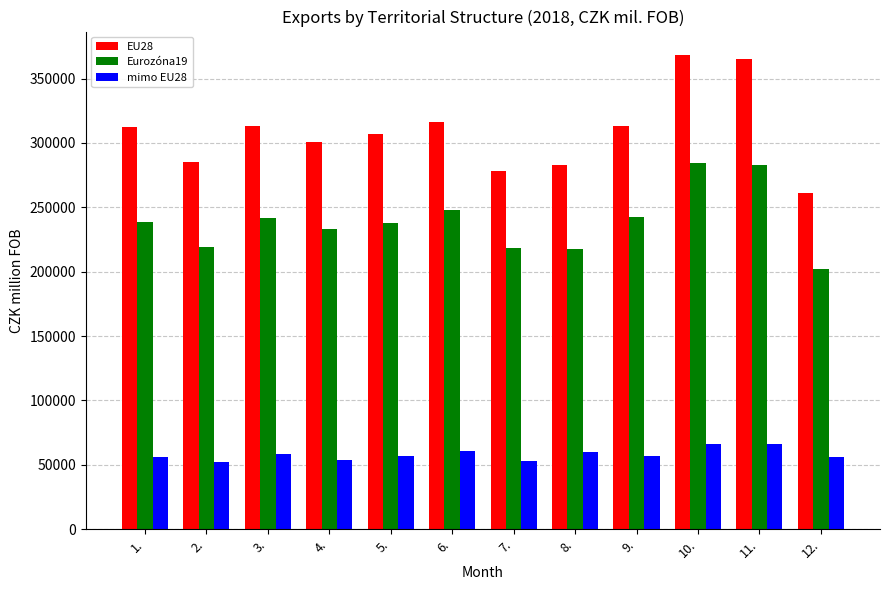

Is it true that EU28 equals 278081 at 7.?

True